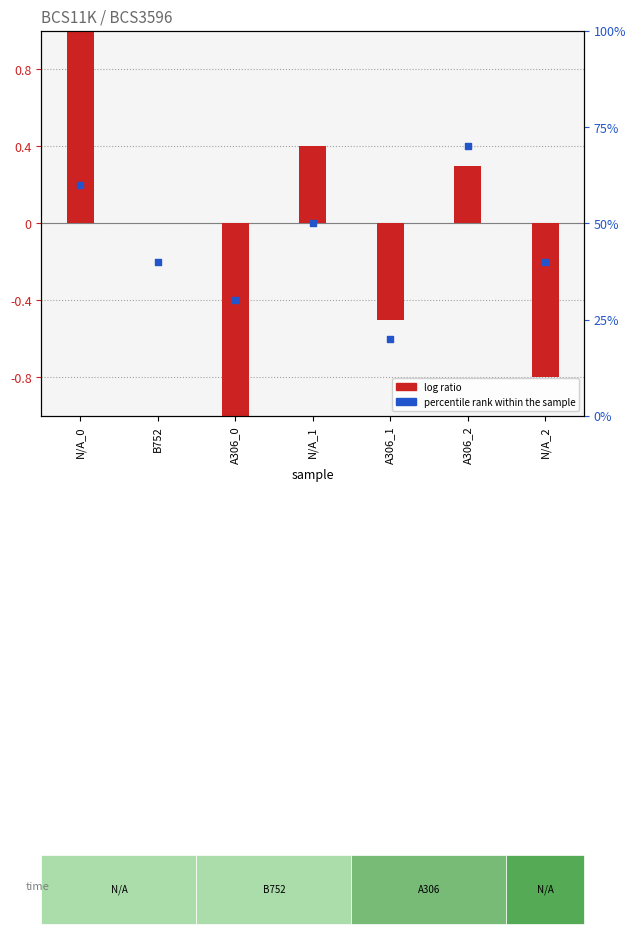

Is the value of log ratio at A306_0 greater than the value of percentile rank within the sample at A306_2?

No